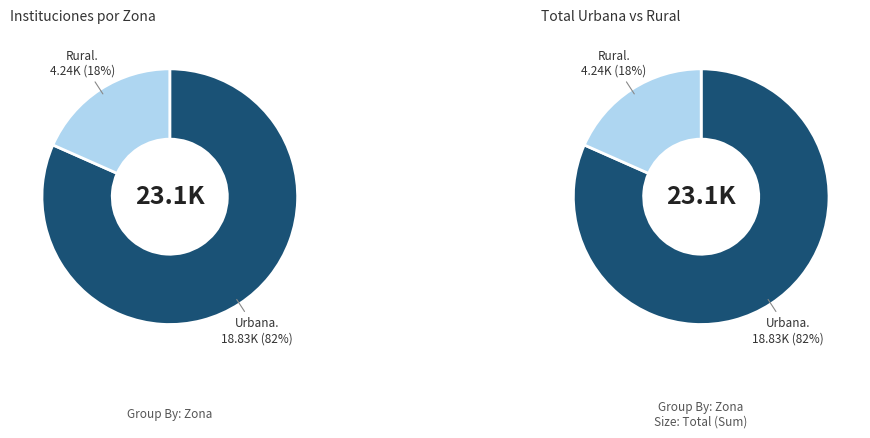

Rank the categories by value from highest to lowest.

Urbana, Rural